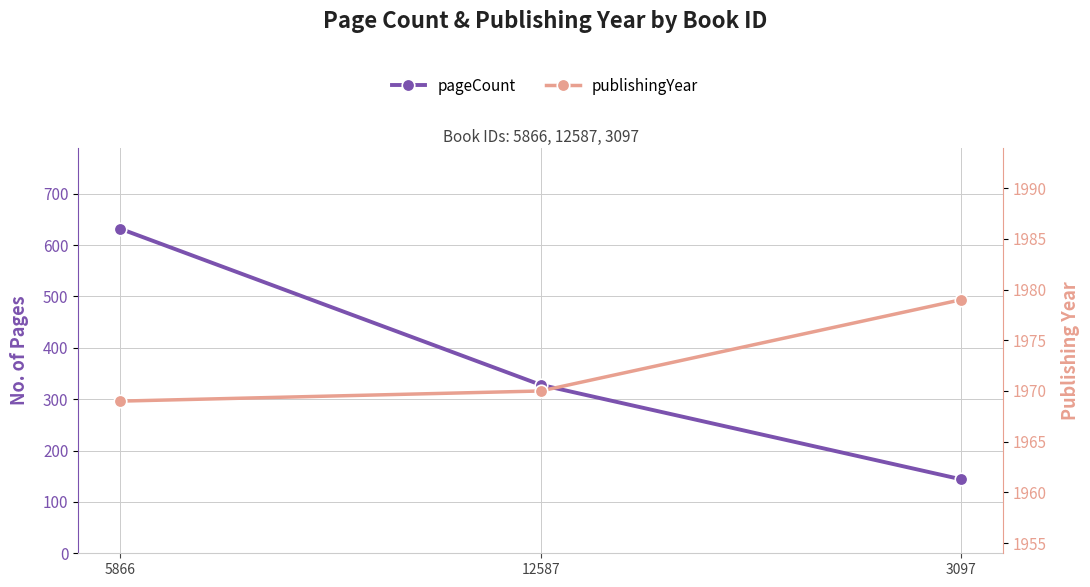

Count the pageCount values in the range 144 to 632.

3